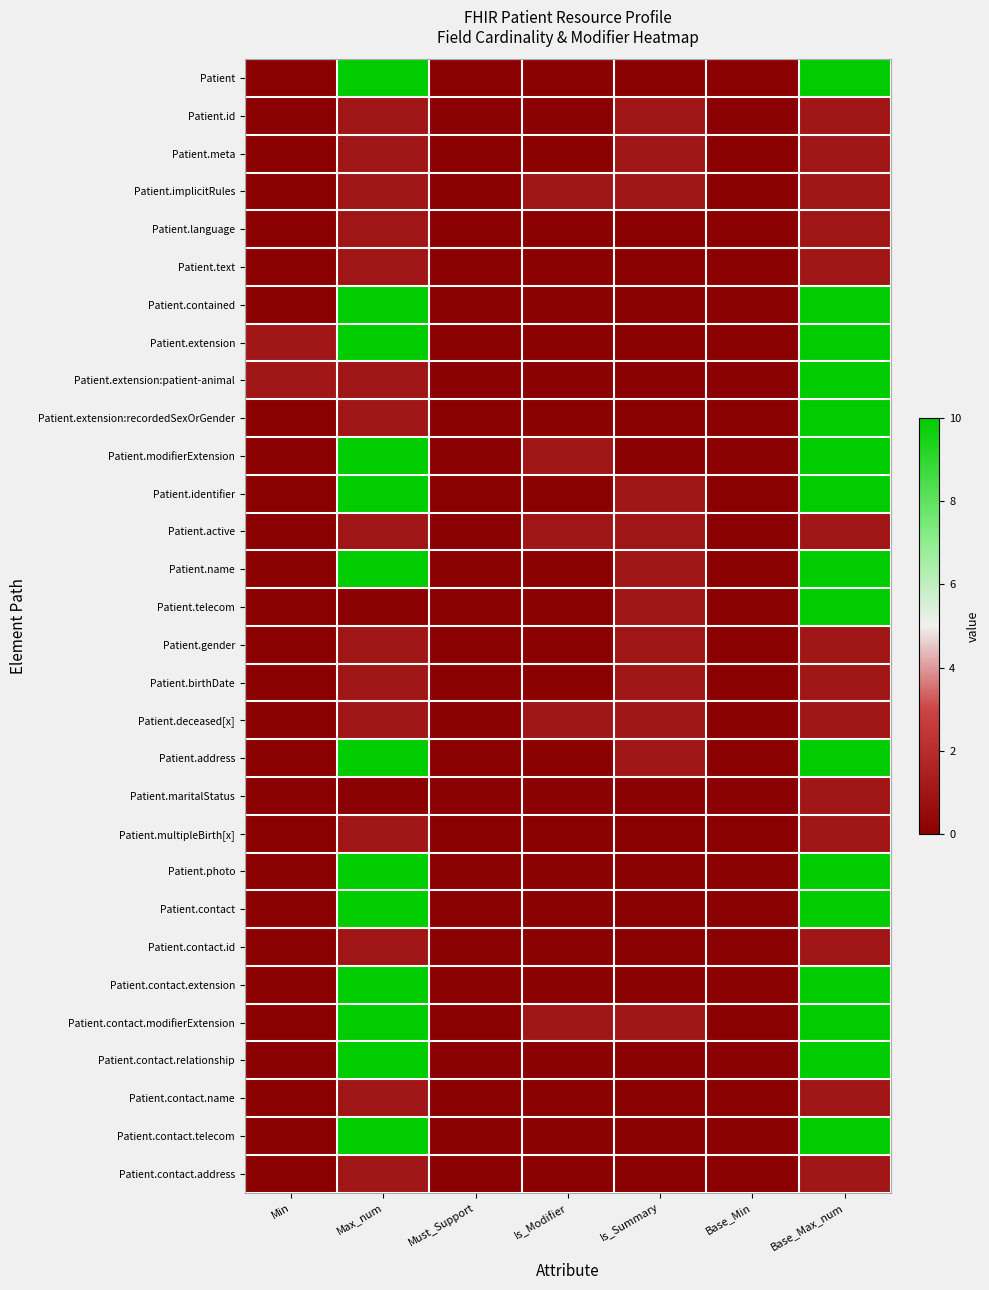

At how many categories does at least one series exceed 0?

5